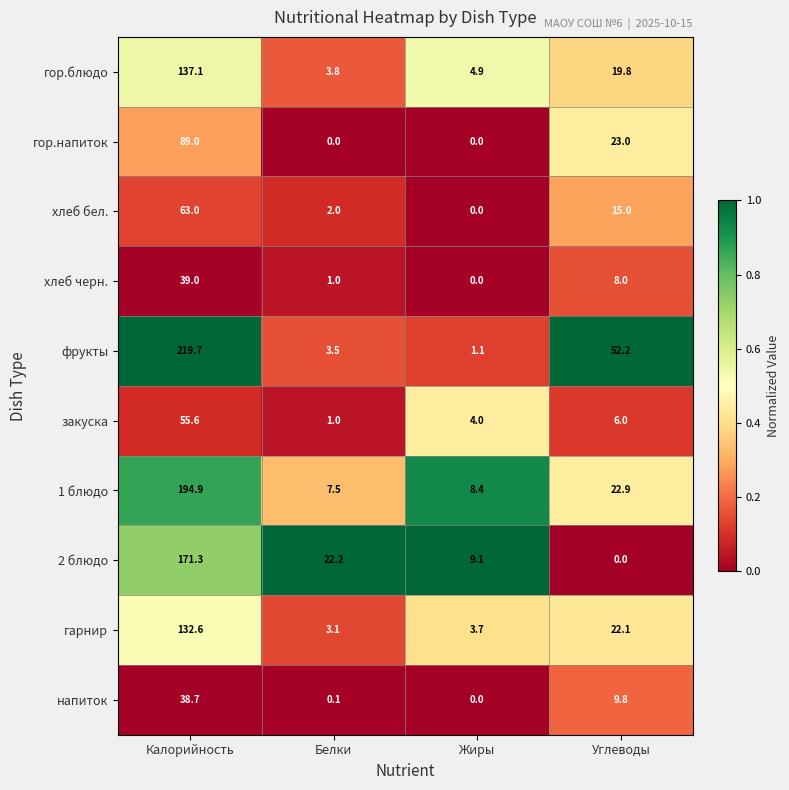

At which category does the chart reach its peak across all series?

Калорийность